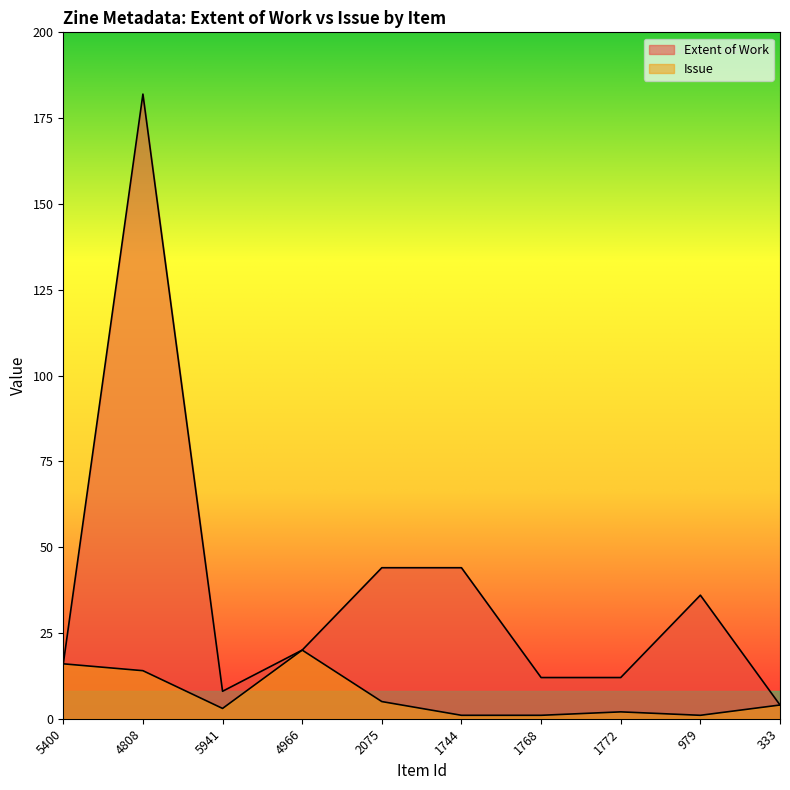

Rank the series by their average value, from lowest to highest.

Issue, Extent of Work